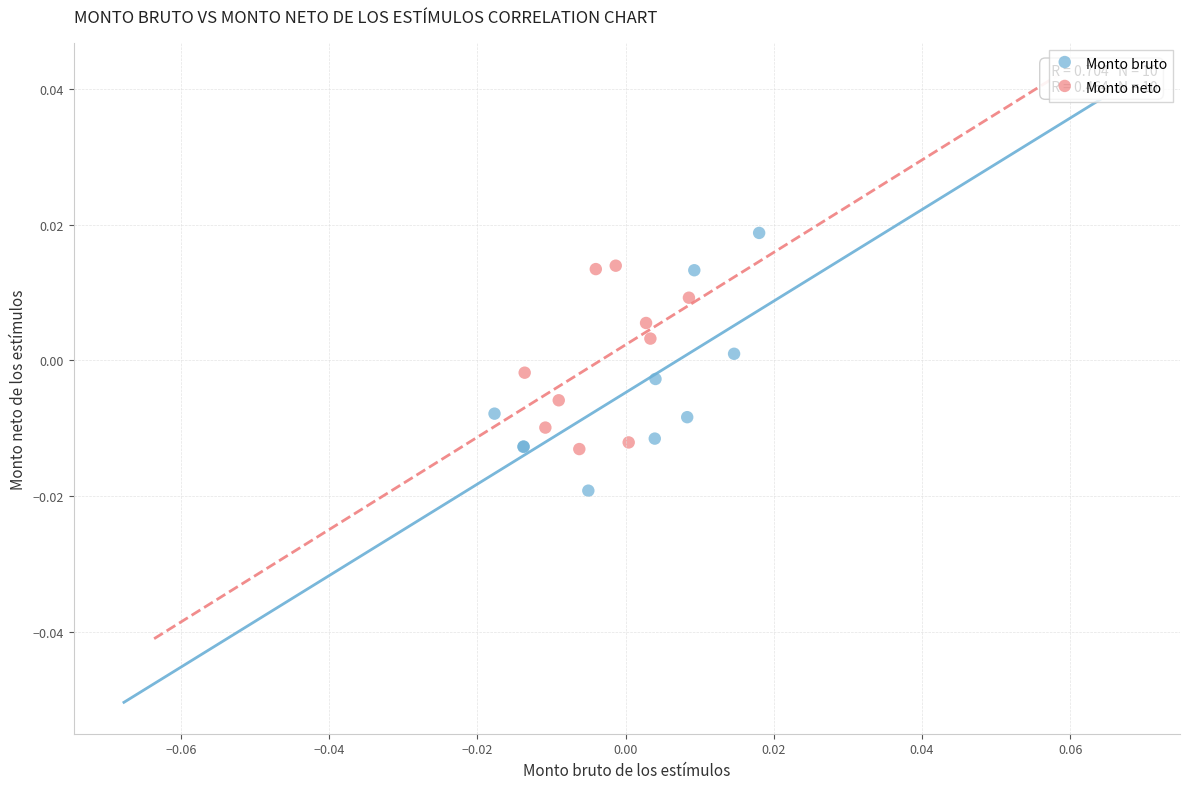

What are all the series names shown in the legend?

Monto bruto, Monto neto